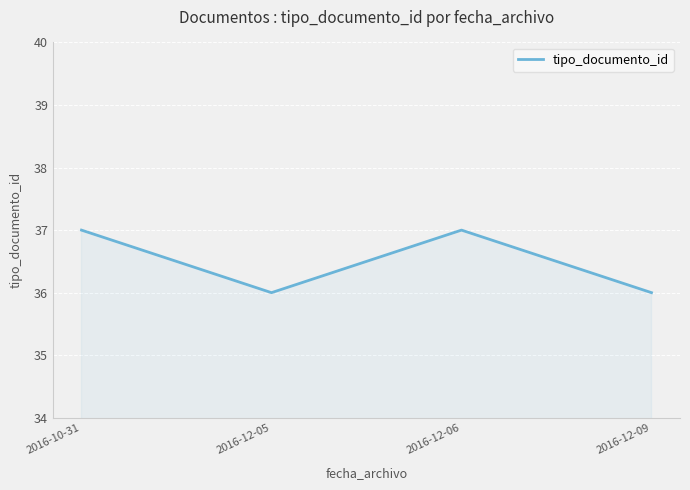

Reading right to left, what are all the values shown in this chart?

2016-12-09=36	2016-12-06=37	2016-12-05=36	2016-10-31=37